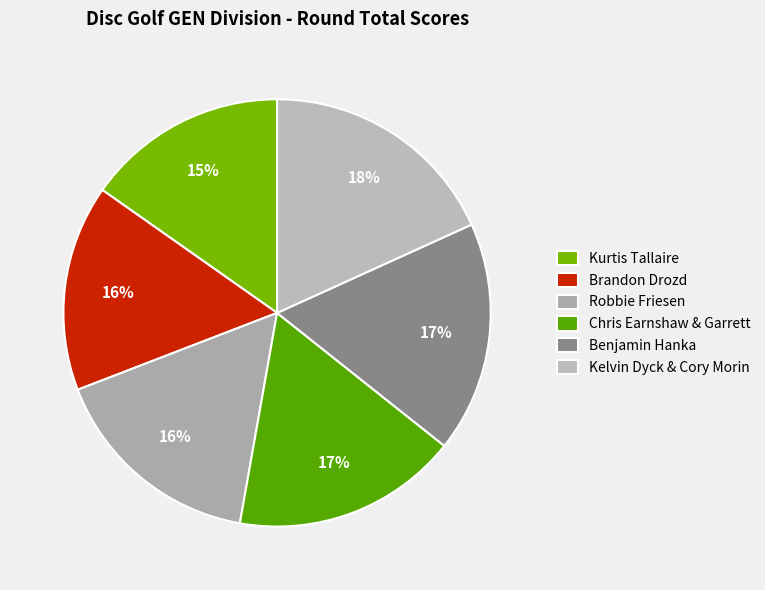

How many segments does this pie chart have?

6